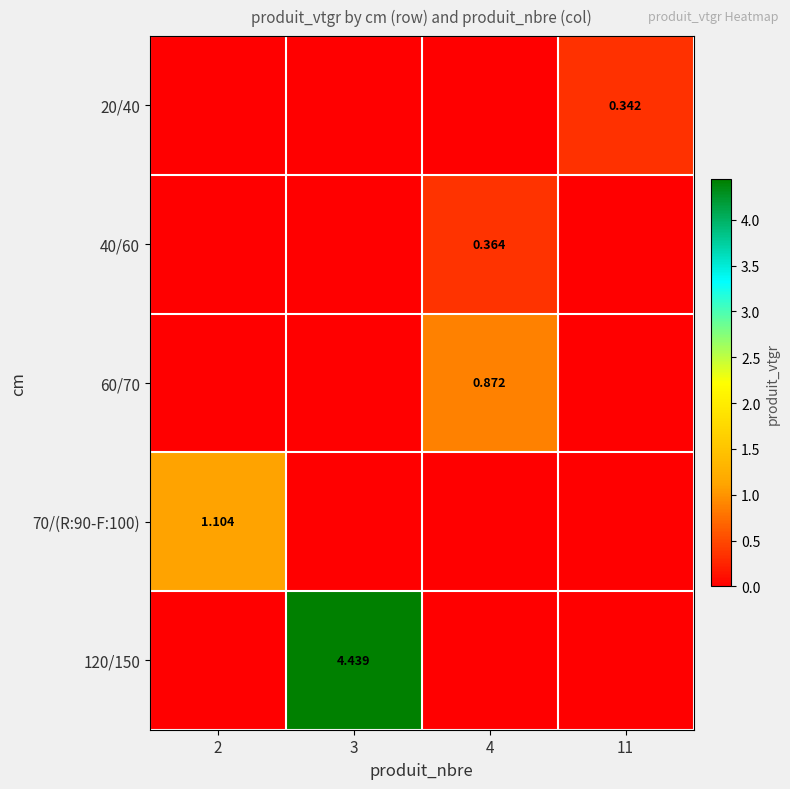

True or false: 40/60 has a value of -0.2 at 3.

False